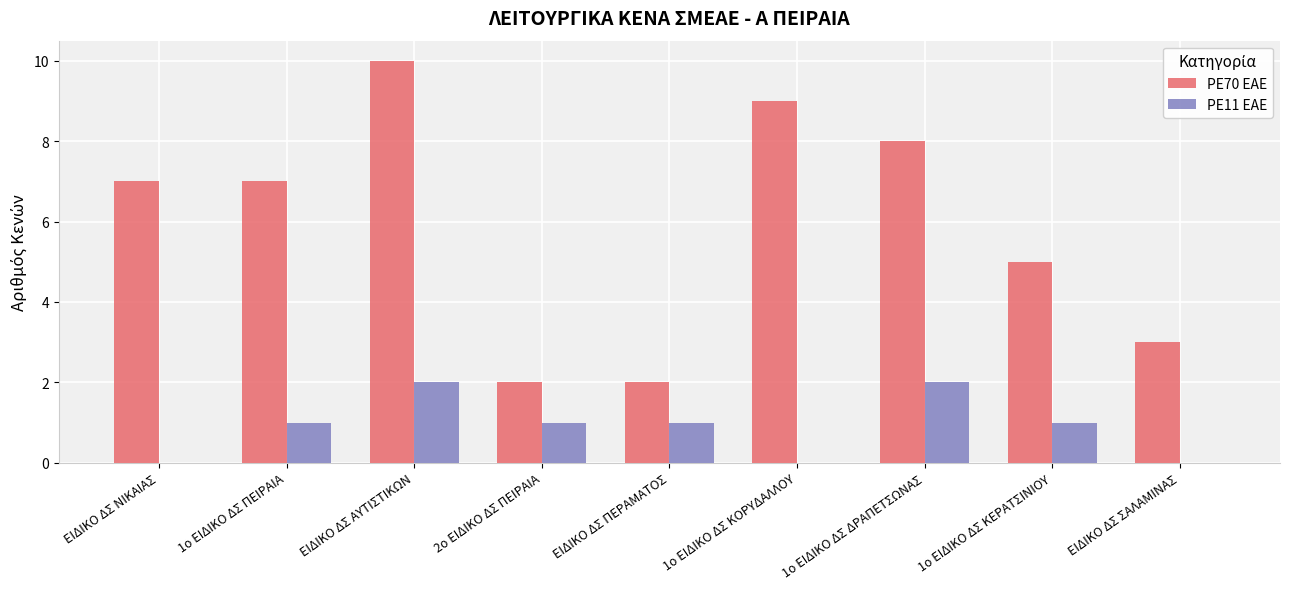

True or false: PE70 EAE has a value of 2 at ΕΙΔΙΚΟ ΔΣ ΠΕΡΑΜΑΤΟΣ.

True